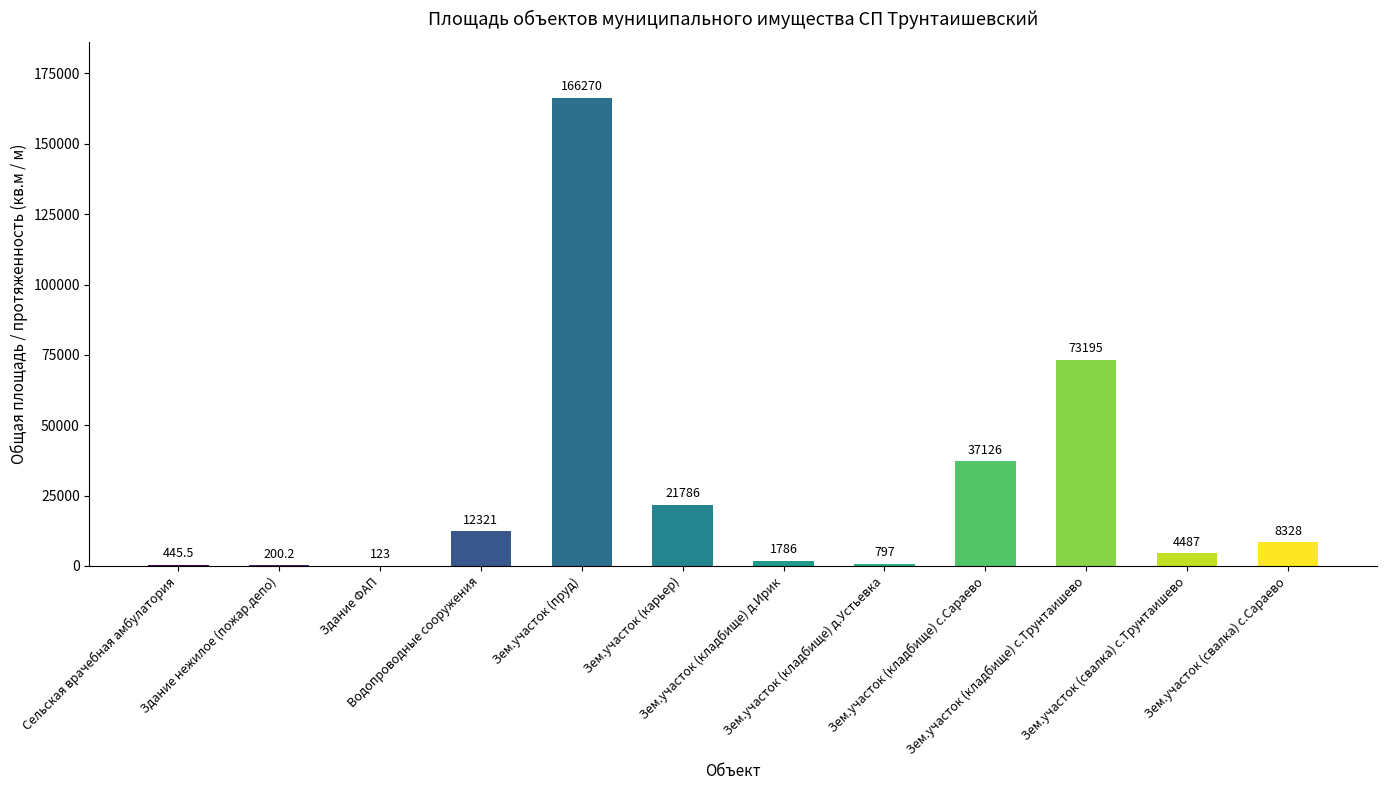

Reading right to left, transcribe all the data shown in this chart.

8328.0	4487.0	73195.0	37126.0	797.0	1786.0	21786.0	166270.0	12321.0	123.0	200.2	445.5